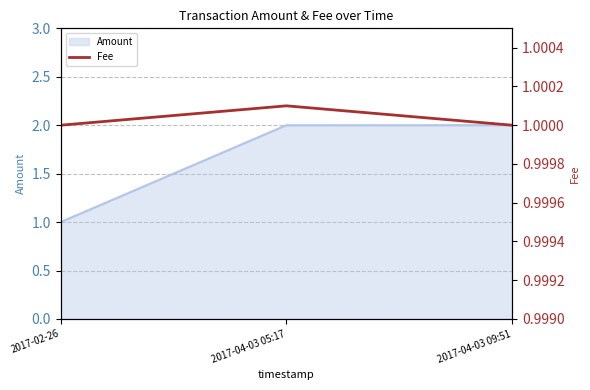

True or false: Amount has a value of 0 at 2017-02-26.

False